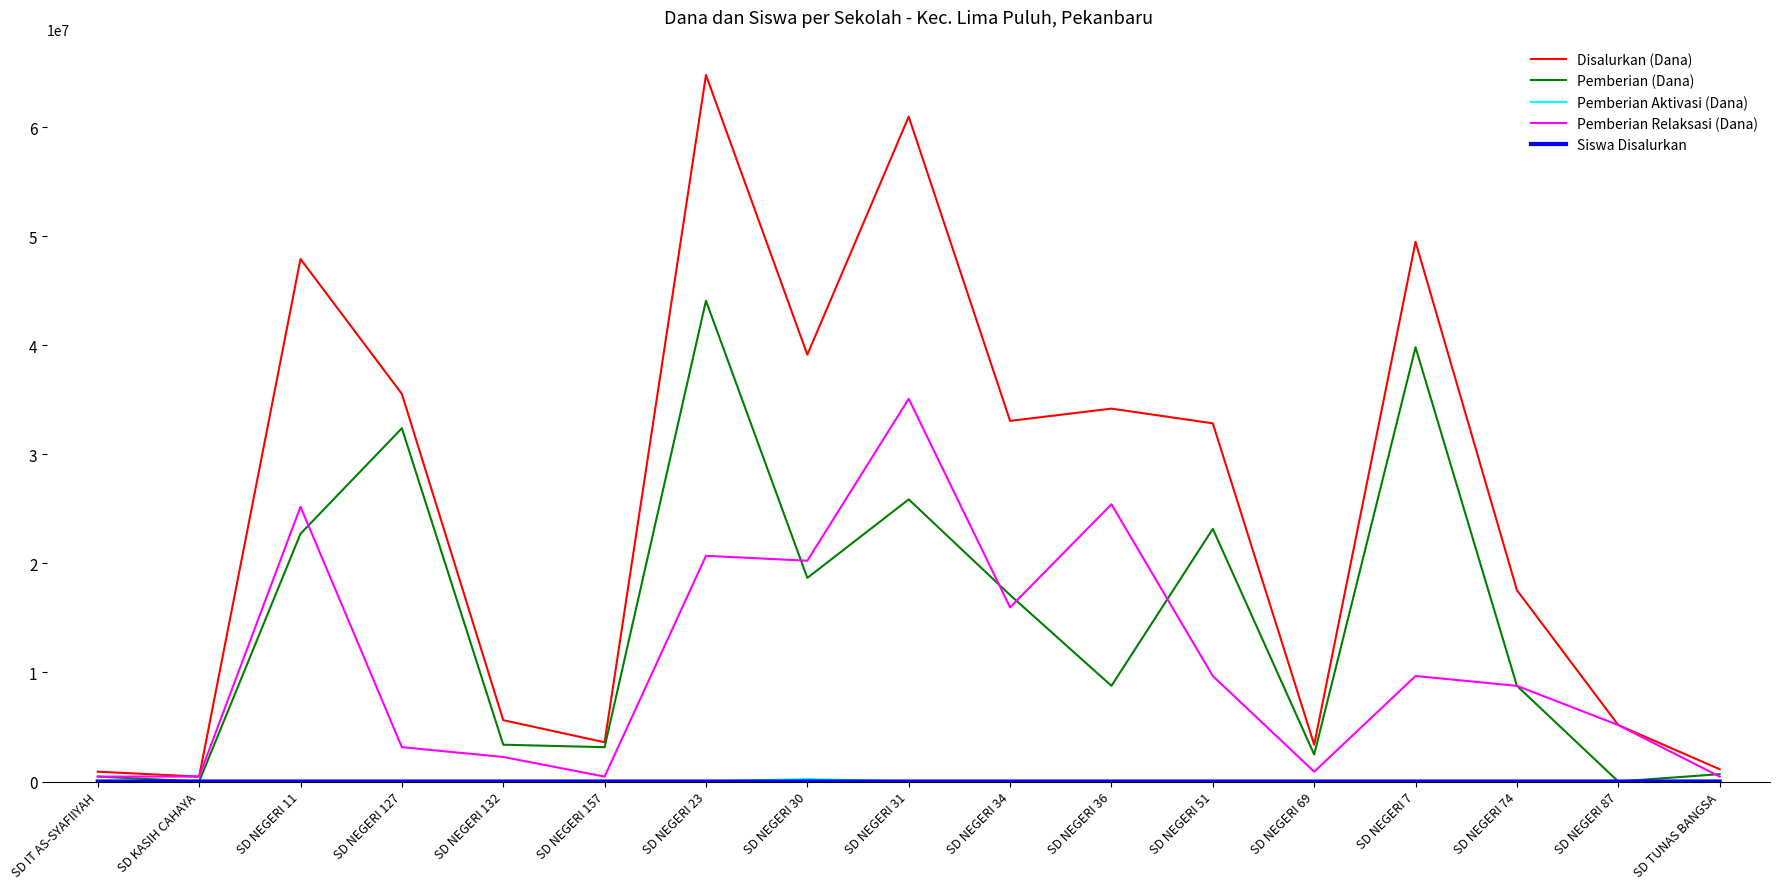

The value of Pemberian Relaksasi (Dana) at SD NEGERI 23 is 20700000. True or false?

True